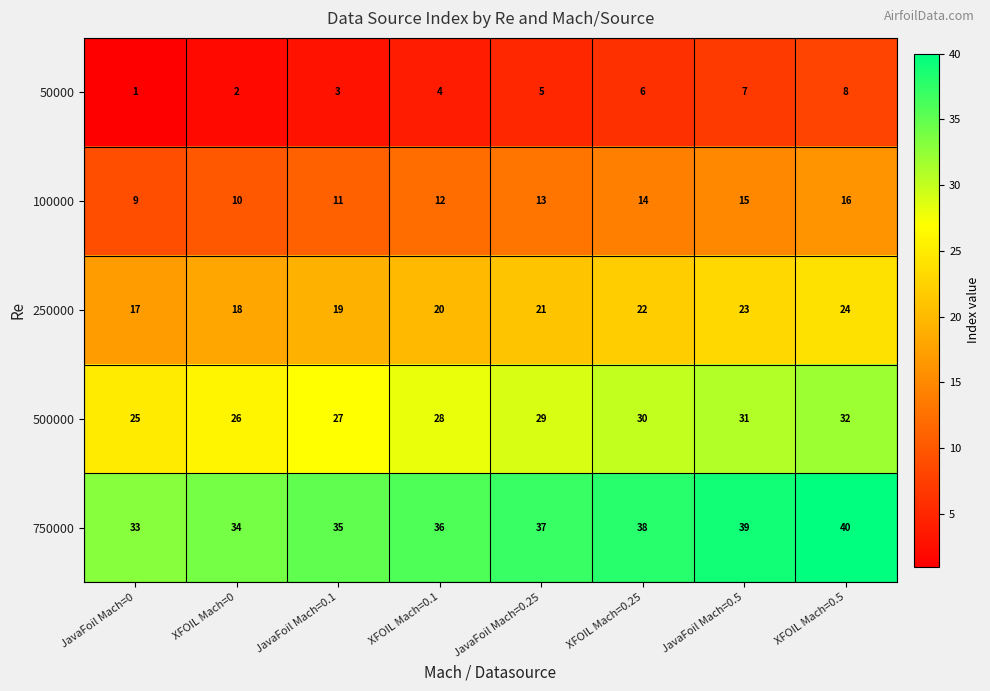

How many distinct data groups are displayed?

5